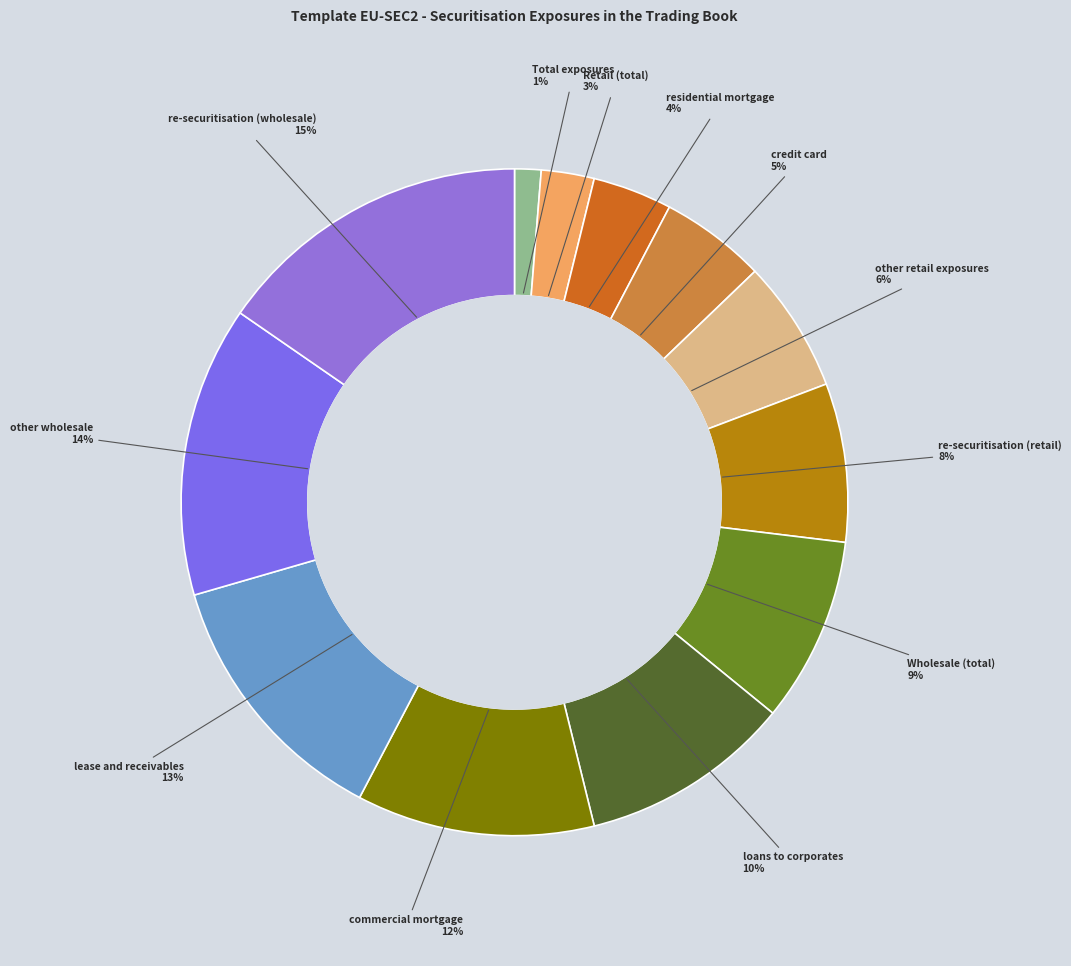

Count the number of slices in the pie.

12